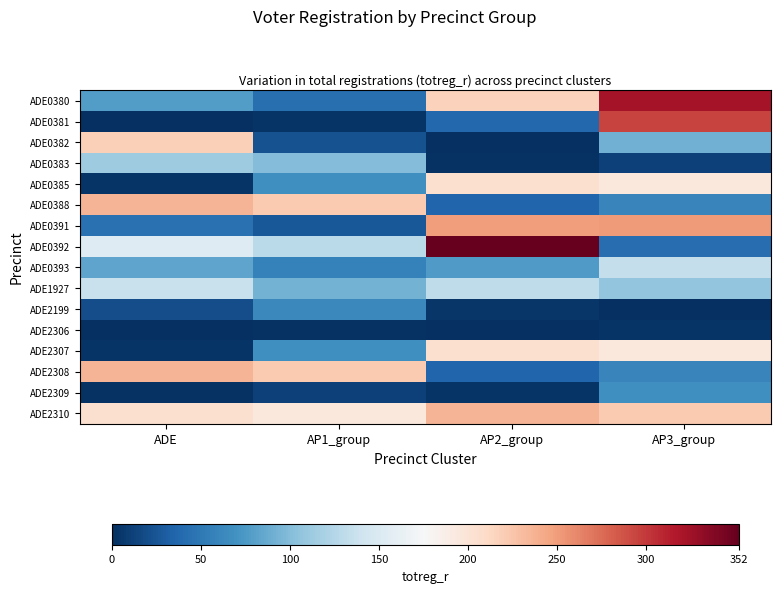

Reading left to right, list all the values displayed in this chart.

ADE0380: ADE=78	AP1_group=43	AP2_group=217	AP3_group=323
ADE0381: ADE=0	AP1_group=4	AP2_group=38	AP3_group=295
ADE0382: ADE=218	AP1_group=22	AP2_group=0	AP3_group=92
ADE0383: ADE=113	AP1_group=100	AP2_group=2	AP3_group=11
ADE0385: ADE=4	AP1_group=68	AP2_group=204	AP3_group=194
ADE0388: ADE=236	AP1_group=222	AP2_group=36	AP3_group=60
ADE0391: ADE=45	AP1_group=27	AP2_group=249	AP3_group=251
ADE0392: ADE=153	AP1_group=128	AP2_group=352	AP3_group=42
ADE0393: ADE=83	AP1_group=57	AP2_group=76	AP3_group=134
ADE1927: ADE=137	AP1_group=93	AP2_group=131	AP3_group=106
ADE2199: ADE=20	AP1_group=63	AP2_group=5	AP3_group=0
ADE2306: ADE=0	AP1_group=2	AP2_group=1	AP3_group=3
ADE2307: ADE=4	AP1_group=68	AP2_group=204	AP3_group=194
ADE2308: ADE=236	AP1_group=222	AP2_group=36	AP3_group=60
ADE2309: ADE=2	AP1_group=11	AP2_group=4	AP3_group=68
ADE2310: ADE=204	AP1_group=194	AP2_group=236	AP3_group=222